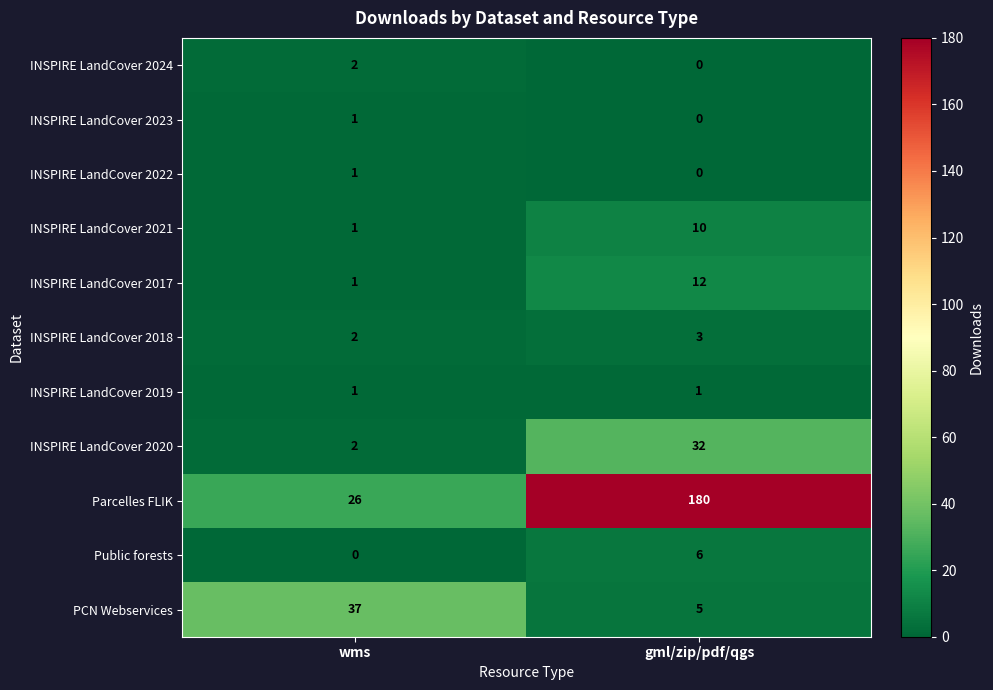

What is the maximum value shown in the chart?

180